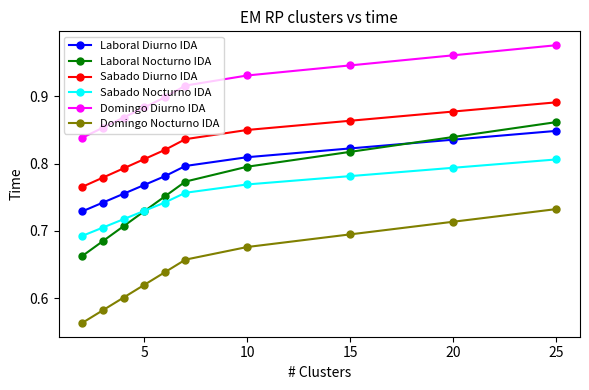

How many data points does each series have?

10